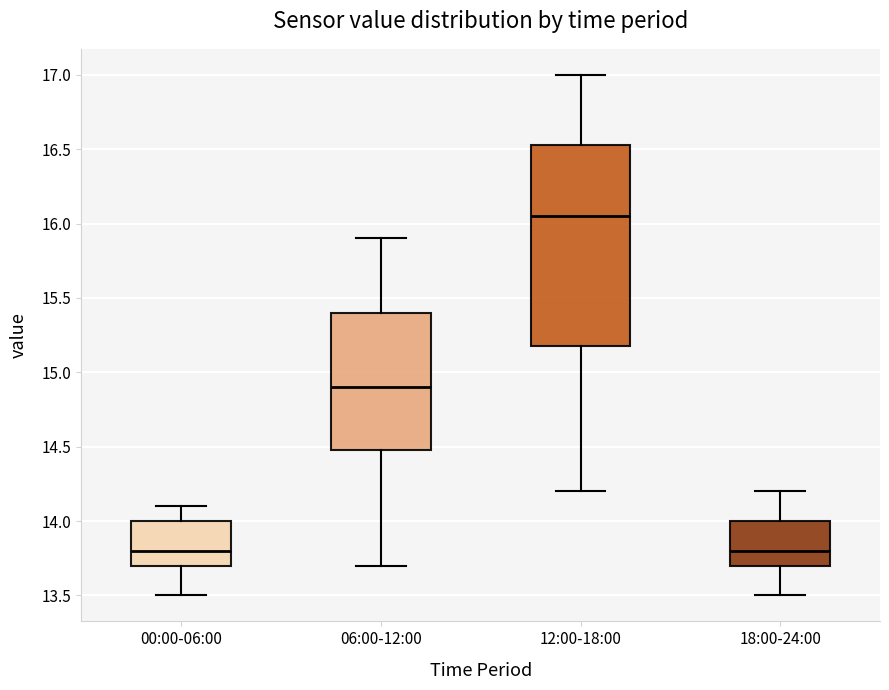

Reading left to right, transcribe this box plot: for each box, give where its median line is, the range the box spans, and where its two whiskers end, as read against the y-axis. The values are not printed on the chart, so give them approximately, as read against the axis.

00:00-06:00: median 13.80, box 13.70 to 14.00, whiskers 13.50 to 14.10
06:00-12:00: median 14.90, box 14.50 to 15.40, whiskers 13.70 to 15.90
12:00-18:00: median 16.05, box 15.20 to 16.55, whiskers 14.20 to 17.00
18:00-24:00: median 13.80, box 13.70 to 14.00, whiskers 13.50 to 14.20